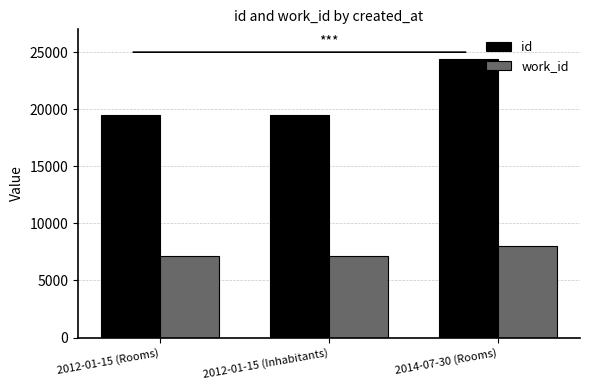

What is the label of the 3rd bar from the right?

2012-01-15 (Rooms)